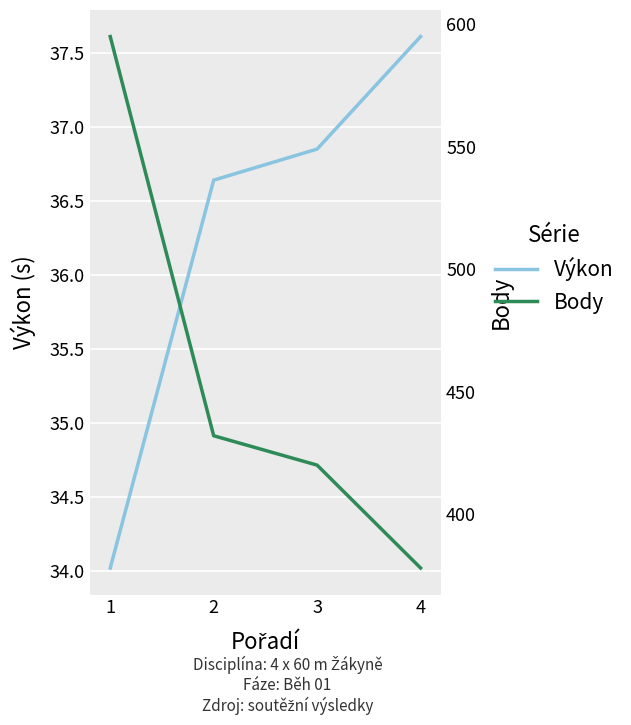

What is the difference between the maximum and minimum values in the Výkon series?

3.6